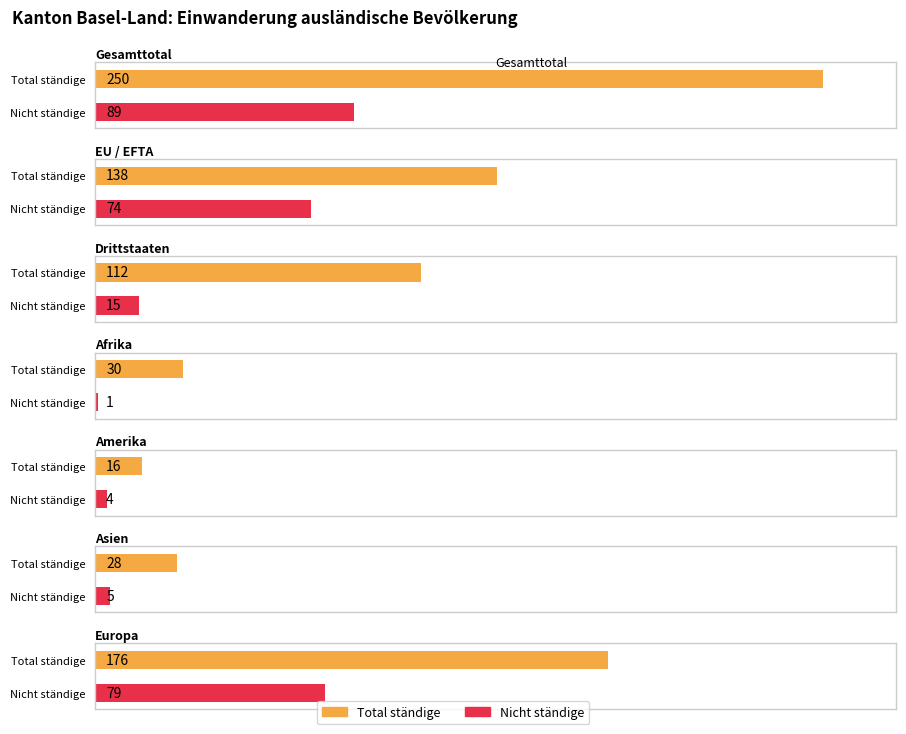

At which category is the sum across all series the highest?

Gesamttotal